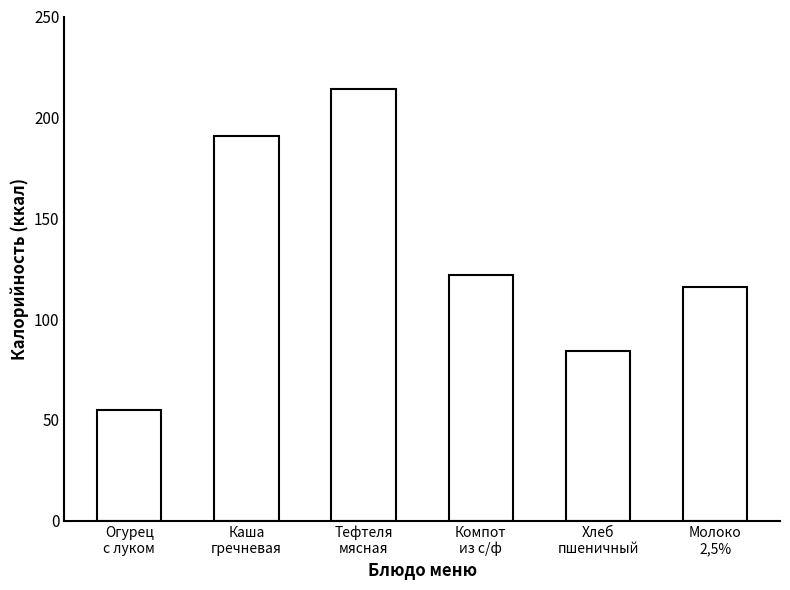

What is the minimum value shown in the chart?

55.0